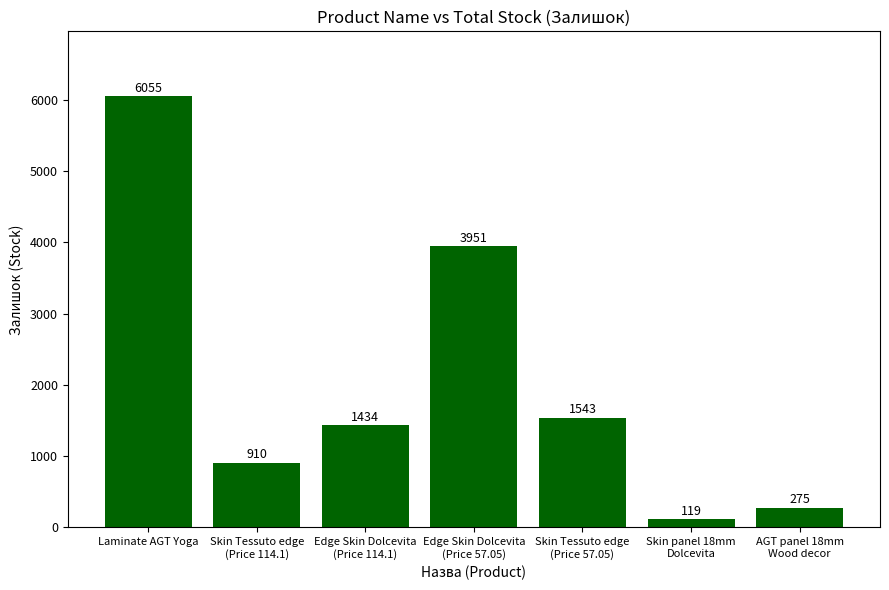

List the labels in order of value, largest first.

Laminate AGT Yoga, Edge Skin Dolcevita
(Price 57.05), Skin Tessuto edge
(Price 57.05), Edge Skin Dolcevita
(Price 114.1), Skin Tessuto edge
(Price 114.1), AGT panel 18mm
Wood decor, Skin panel 18mm
Dolcevita